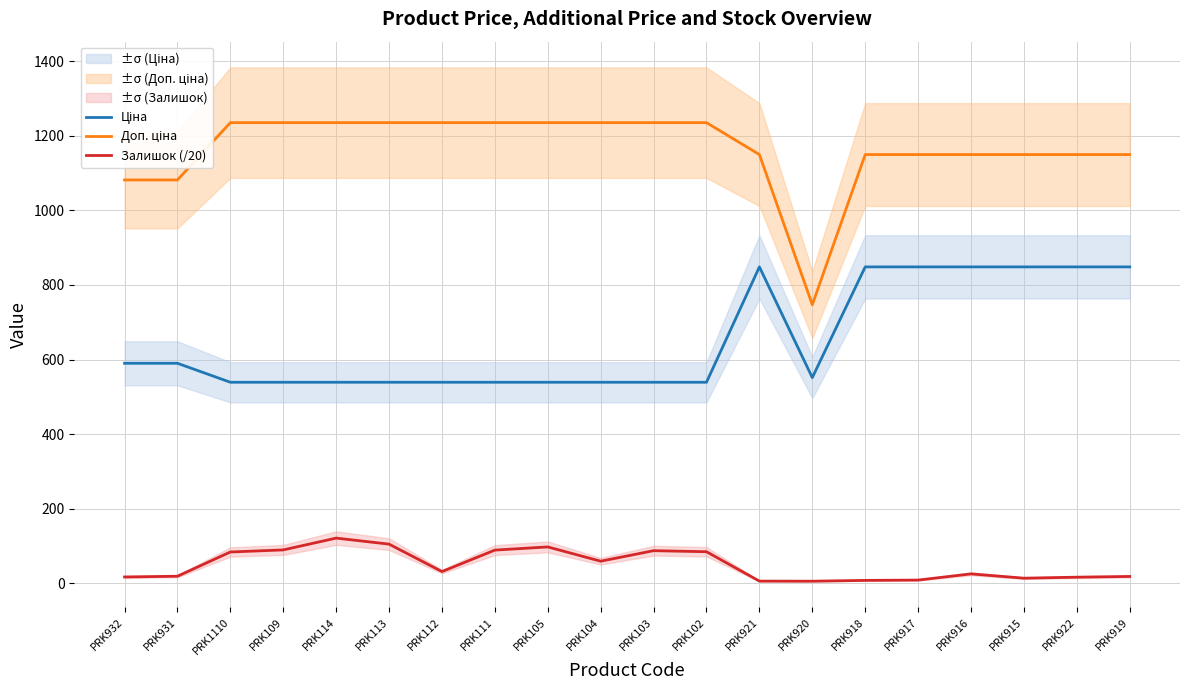

True or false: Залишок (/20) and Доп. ціна intersect in this chart.

False